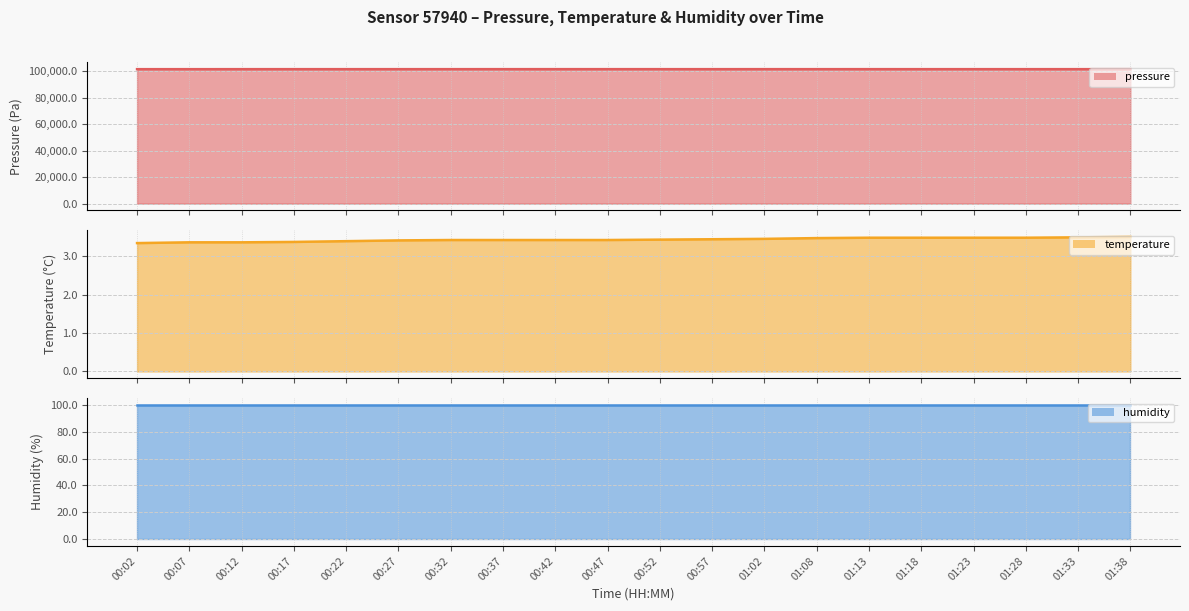

True or false: pressure has a value of 27327.4 at 01:13.

False